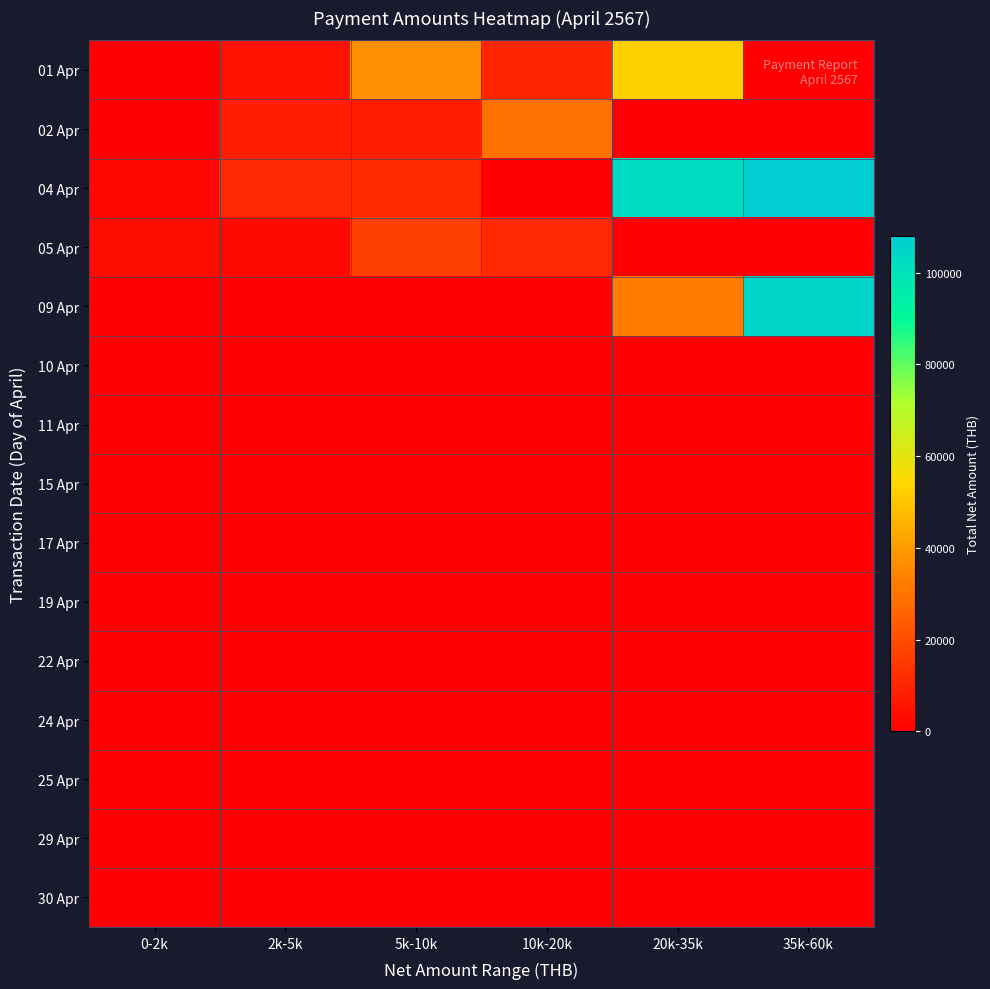

At how many categories does at least one series exceed 19592?

4